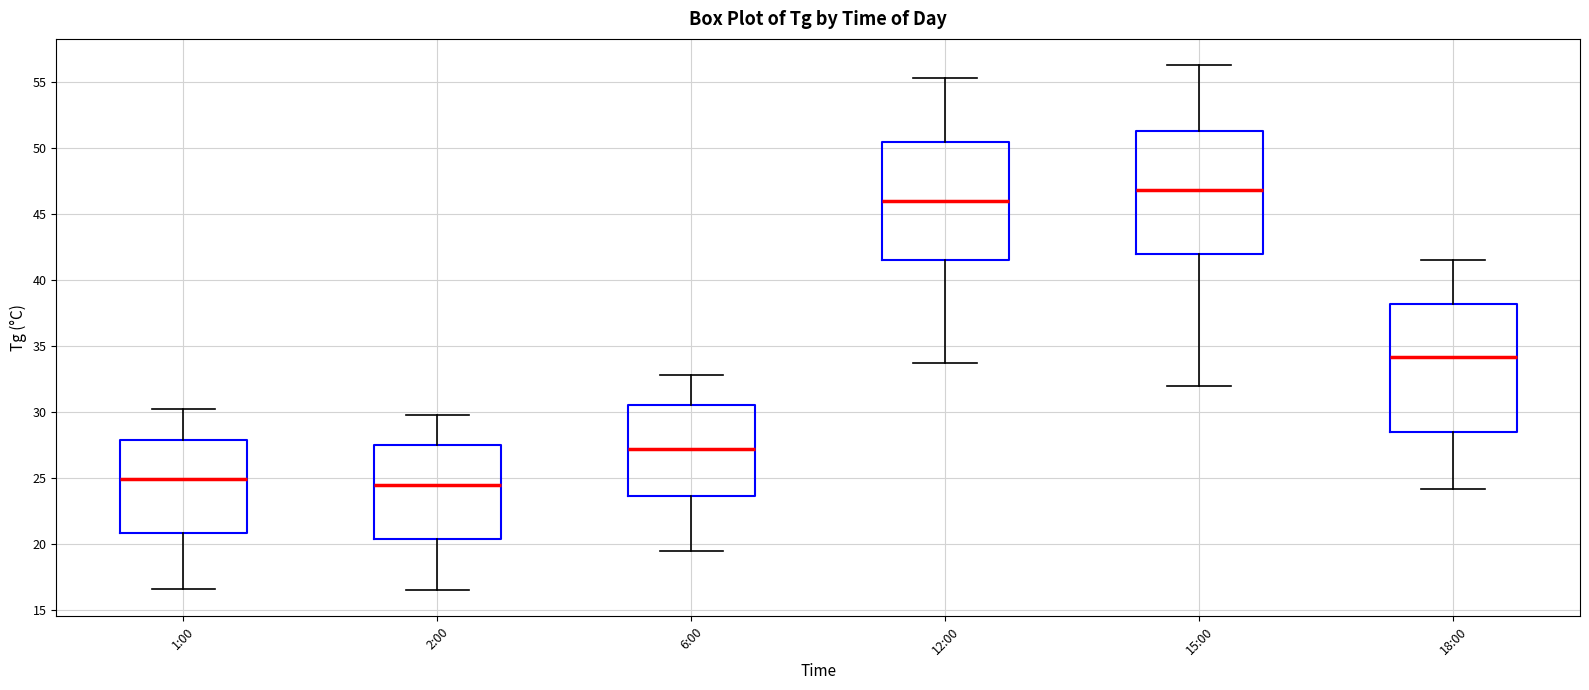

Where does the upper whisker of the box for 1:00 end on the y-axis? The values are not printed on the chart, so give them approximately, as read against the axis.

30.0